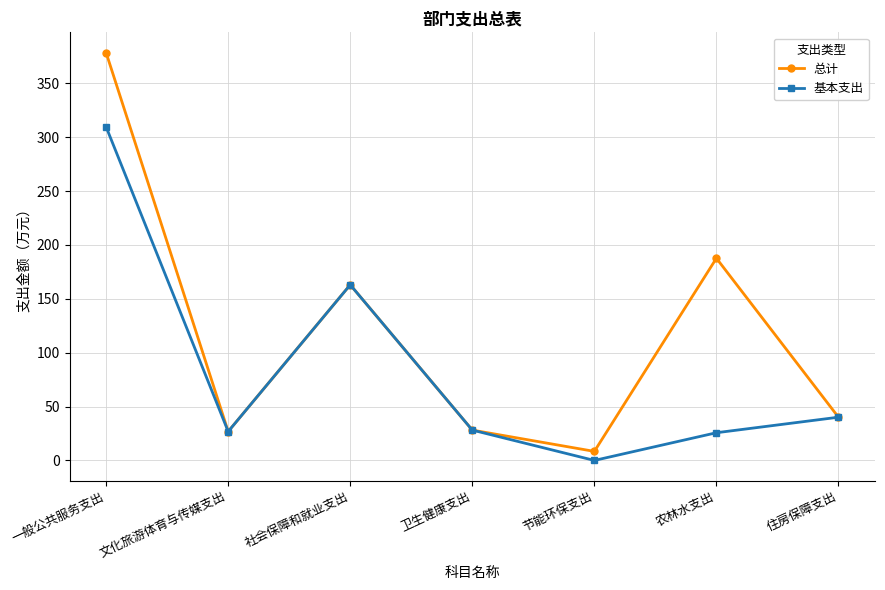

True or false: 总计 has more than 2 points higher than both neighbors.

False